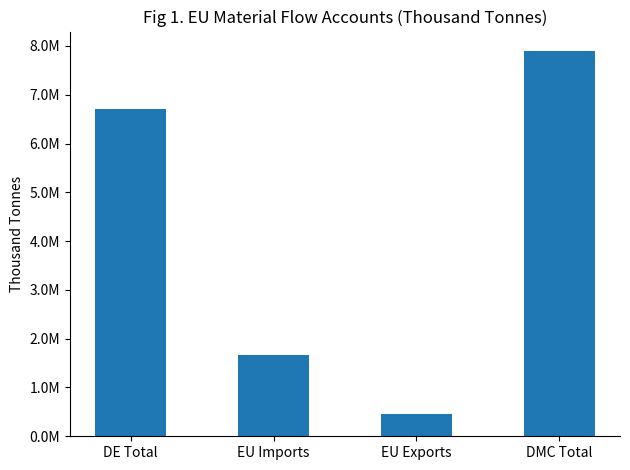

What is the label of the 3rd bar from the left?

EU Exports